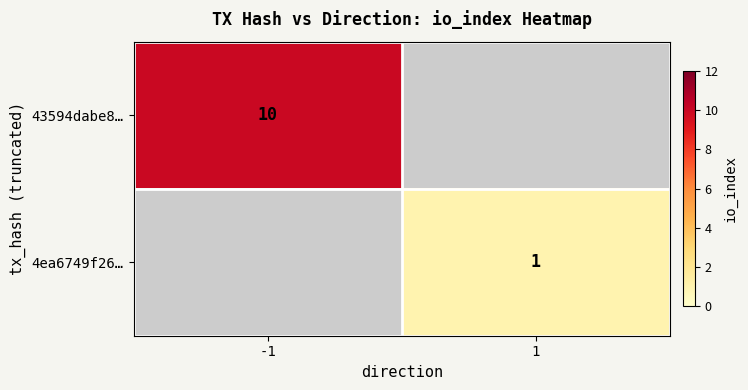

True or false: 43594dabe8… has a value of 10 at -1.

True